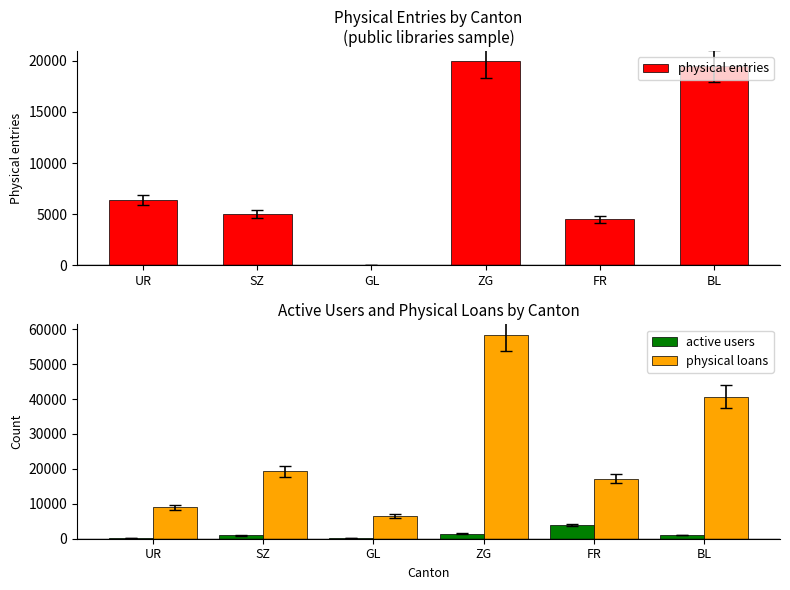

The value of physical entries at BL is 8258. True or false?

False